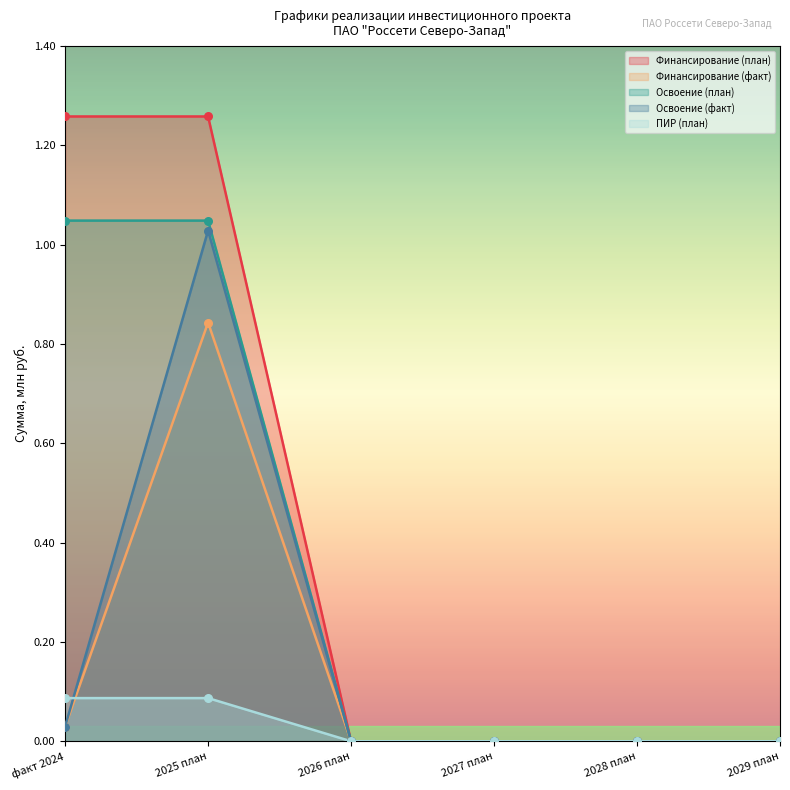

Is the value of Финансирование (план) at факт 2024 greater than the value of Освоение (факт) at 2027 план?

Yes